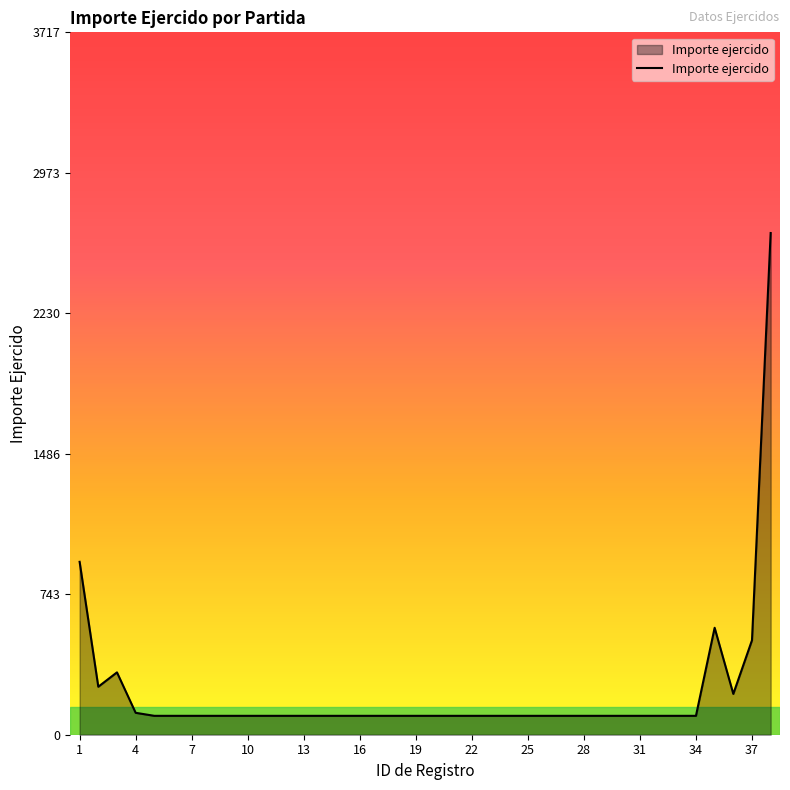

What is the smallest value displayed?

100.0